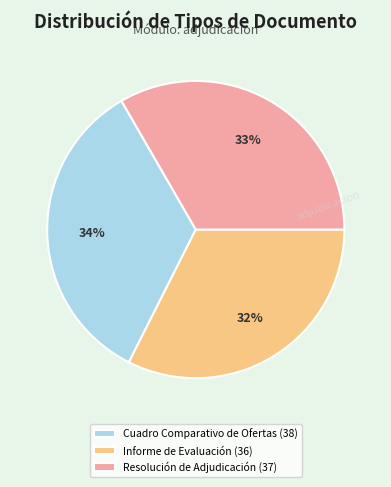

Count the number of slices in the pie.

3